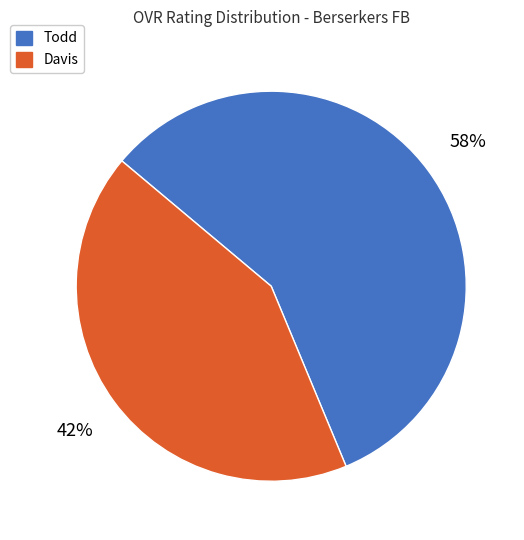

Which slice is the smallest?

Davis